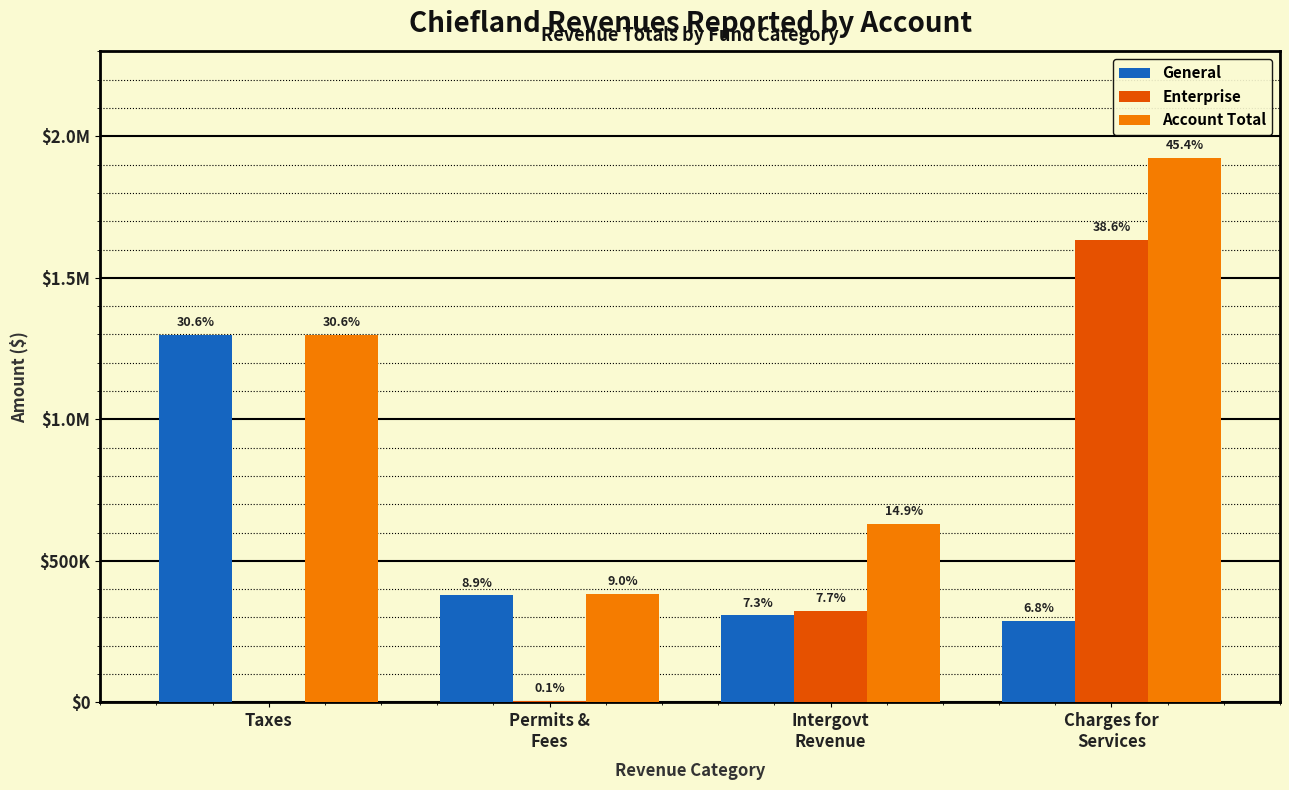

What are all the series names shown in the legend?

General, Enterprise, Account Total